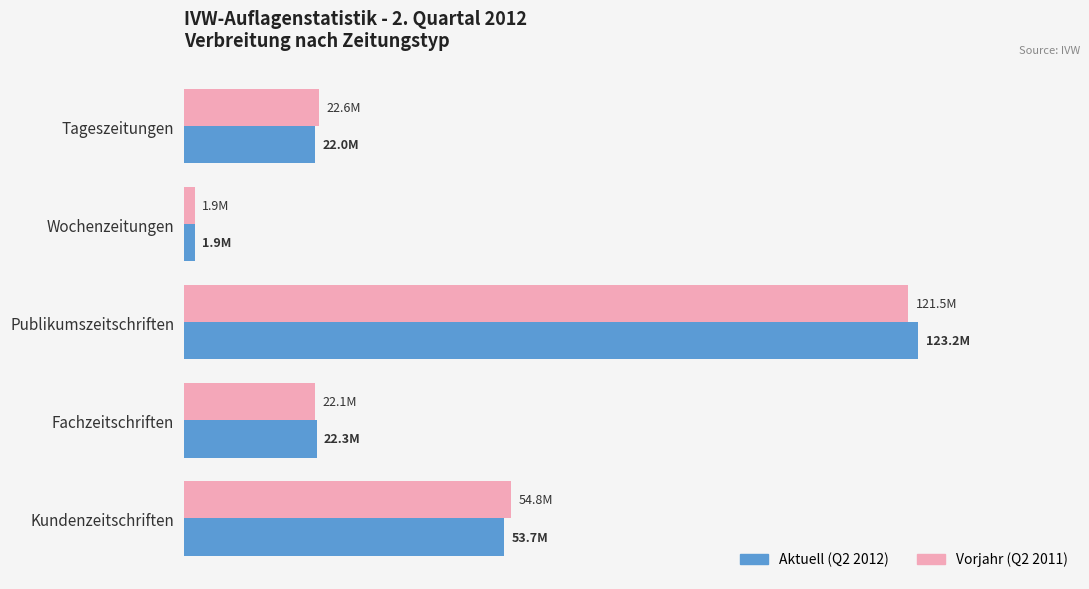

What is the difference between the maximum and minimum values in the Aktuell (Q2 2012) series?

121318990